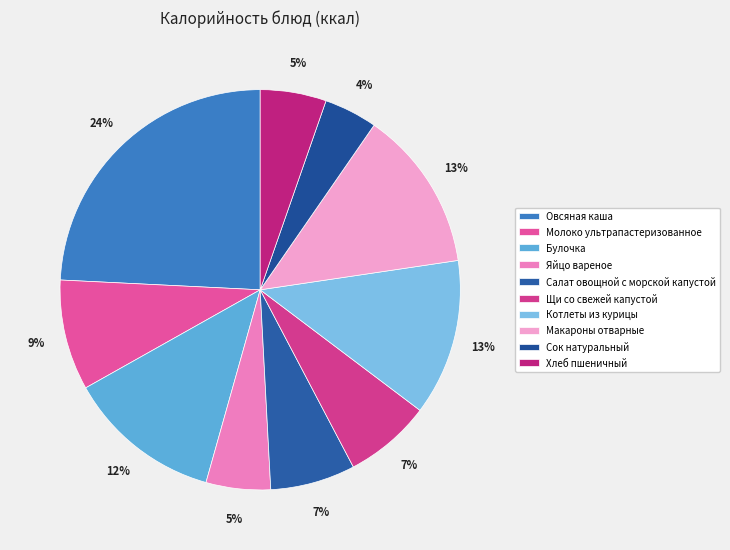

How many segments does this pie chart have?

10